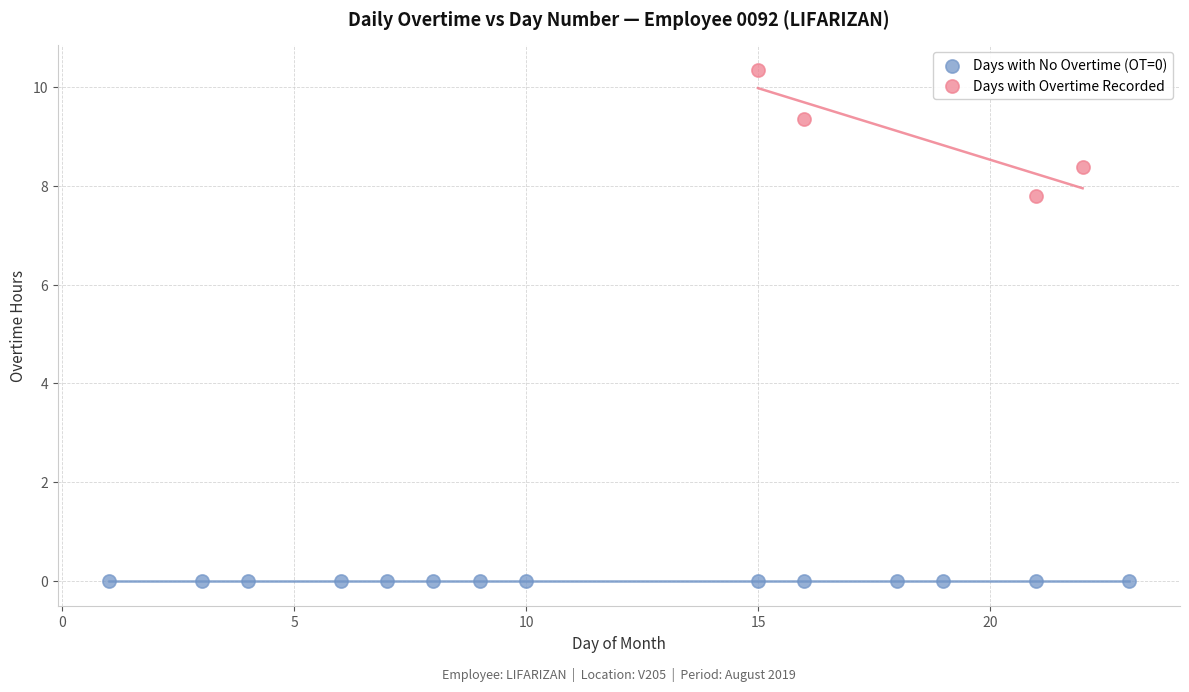

Which series contains the highest Y value?

Days with Overtime Recorded